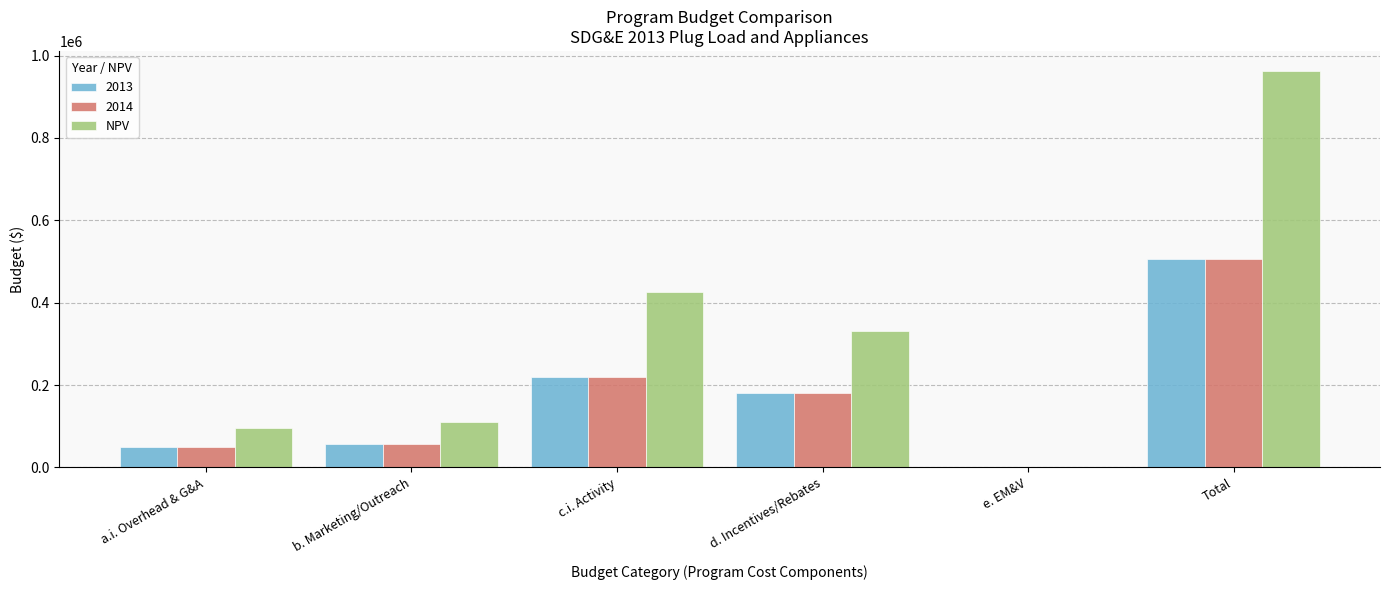

Is it true that NPV equals 425758.1 at c.i. Activity?

True